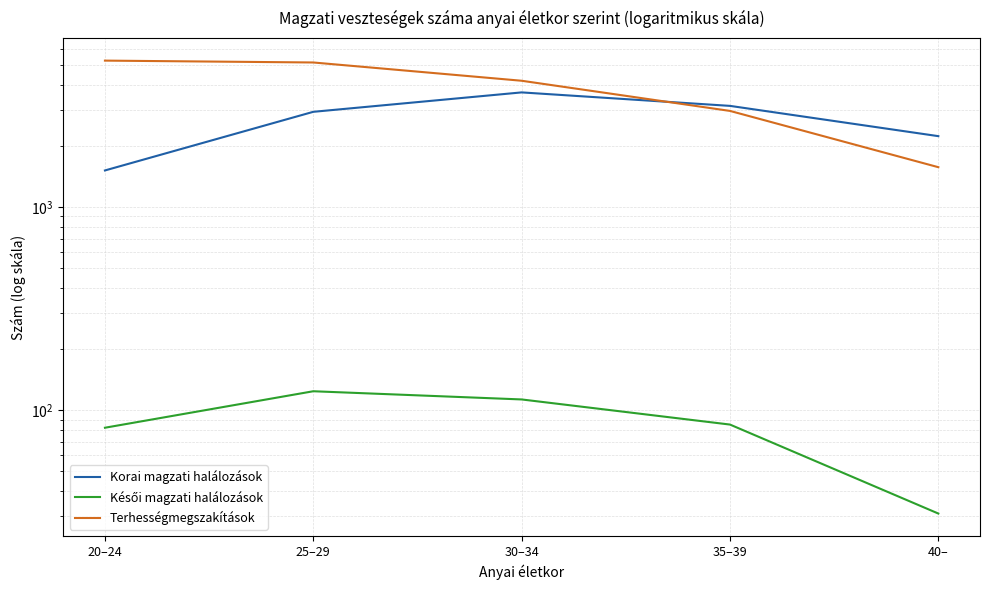

What is the difference between the maximum and minimum values in the Késői magzati halálozások series?

93